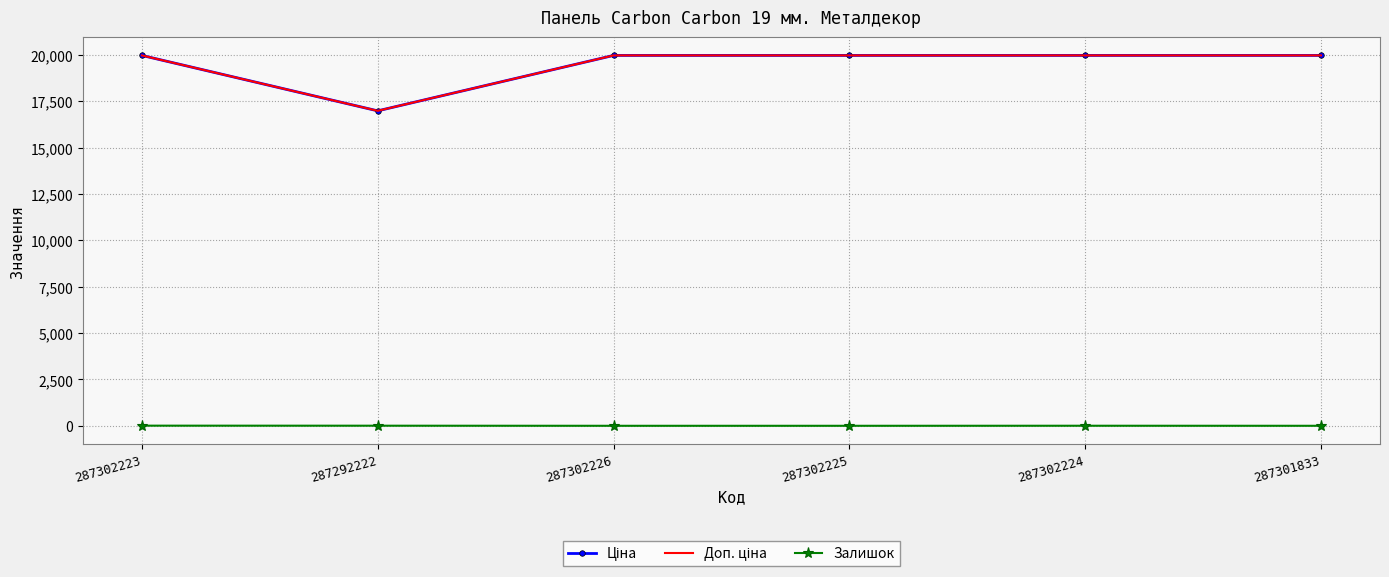

What is the label of the 6th point from the right?

287302223